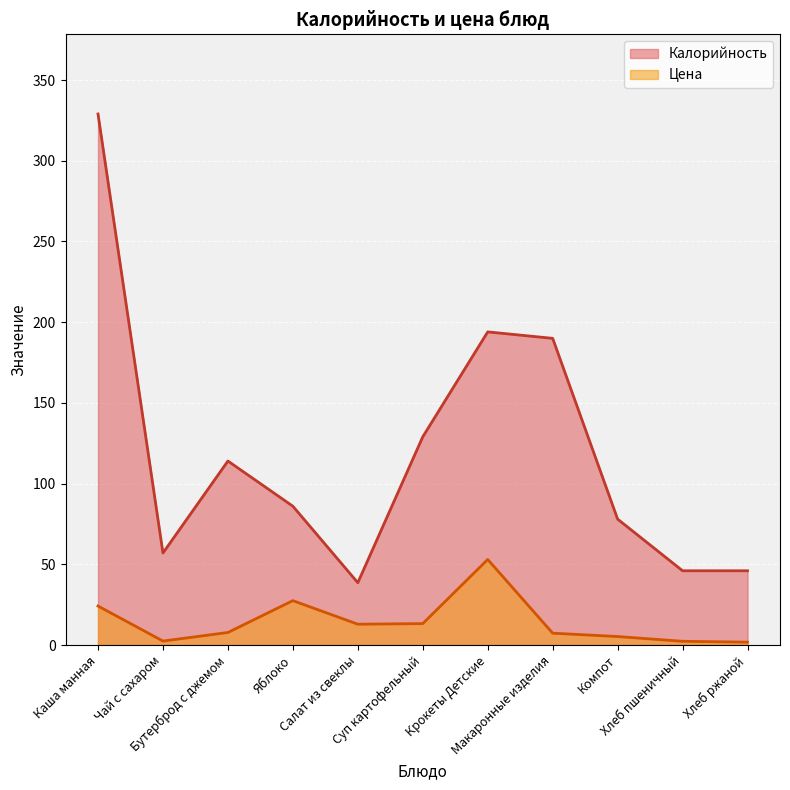

How many data points in Цена are less than 7?

4